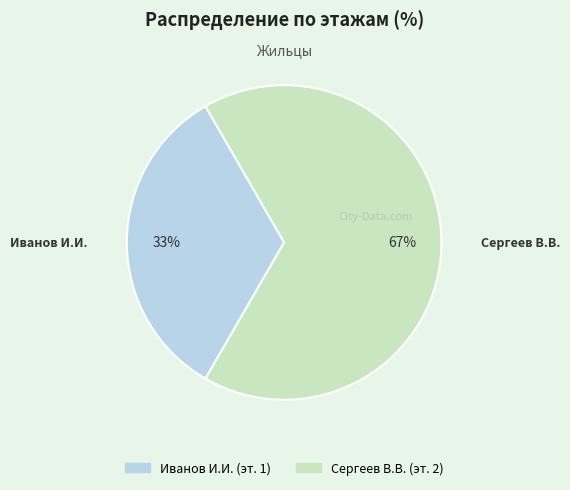

Count the number of slices in the pie.

2